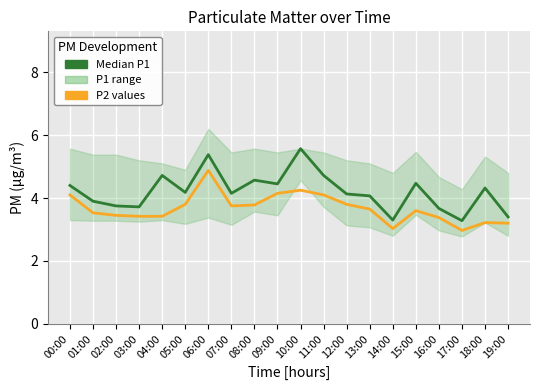

At 11:00, list the series in order from smallest to largest.

P2 values, Median P1